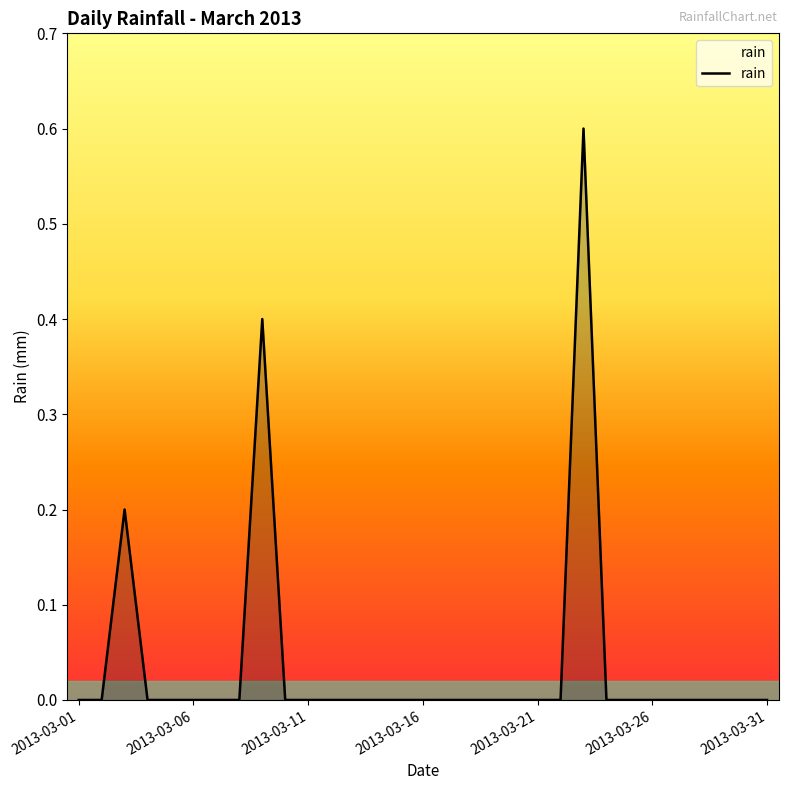

Does the chart have visible grid lines?

No